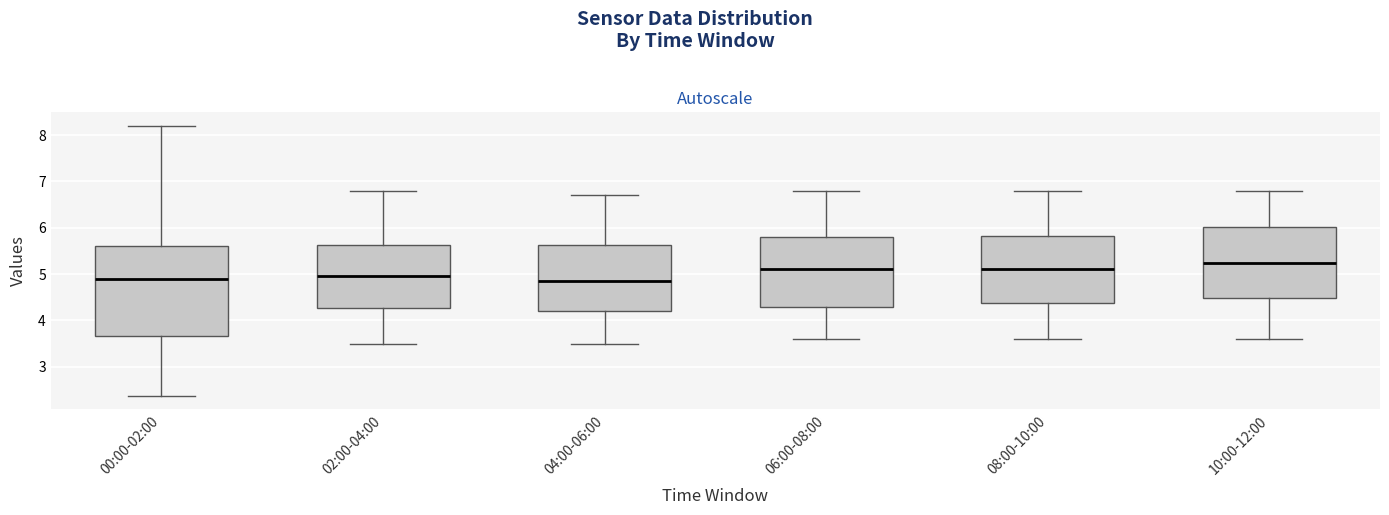

Comparing the boxes themselves (not the whiskers), which one is the tallest?

00:00-02:00